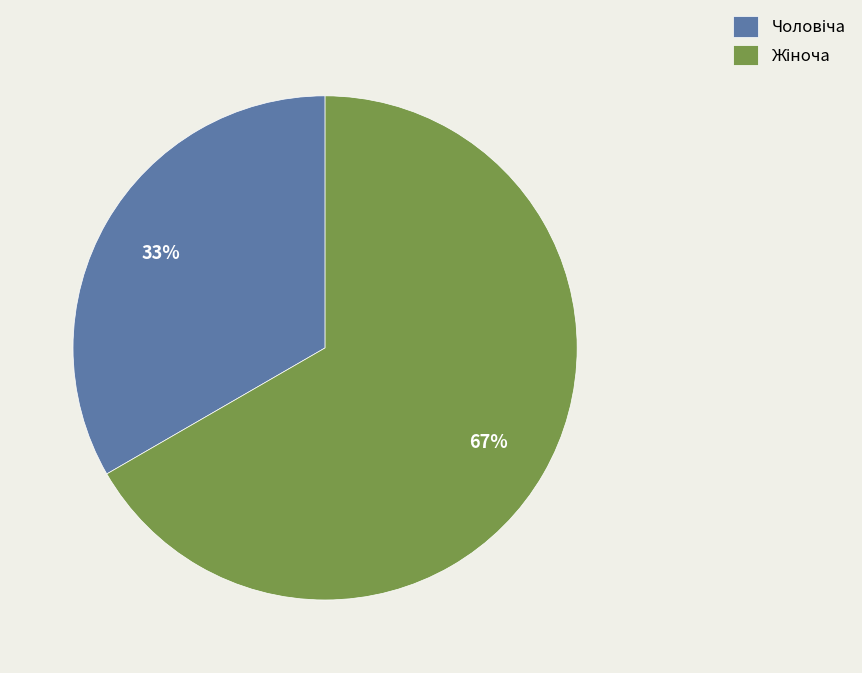

Is there any slice that represents more than half of the pie?

Yes